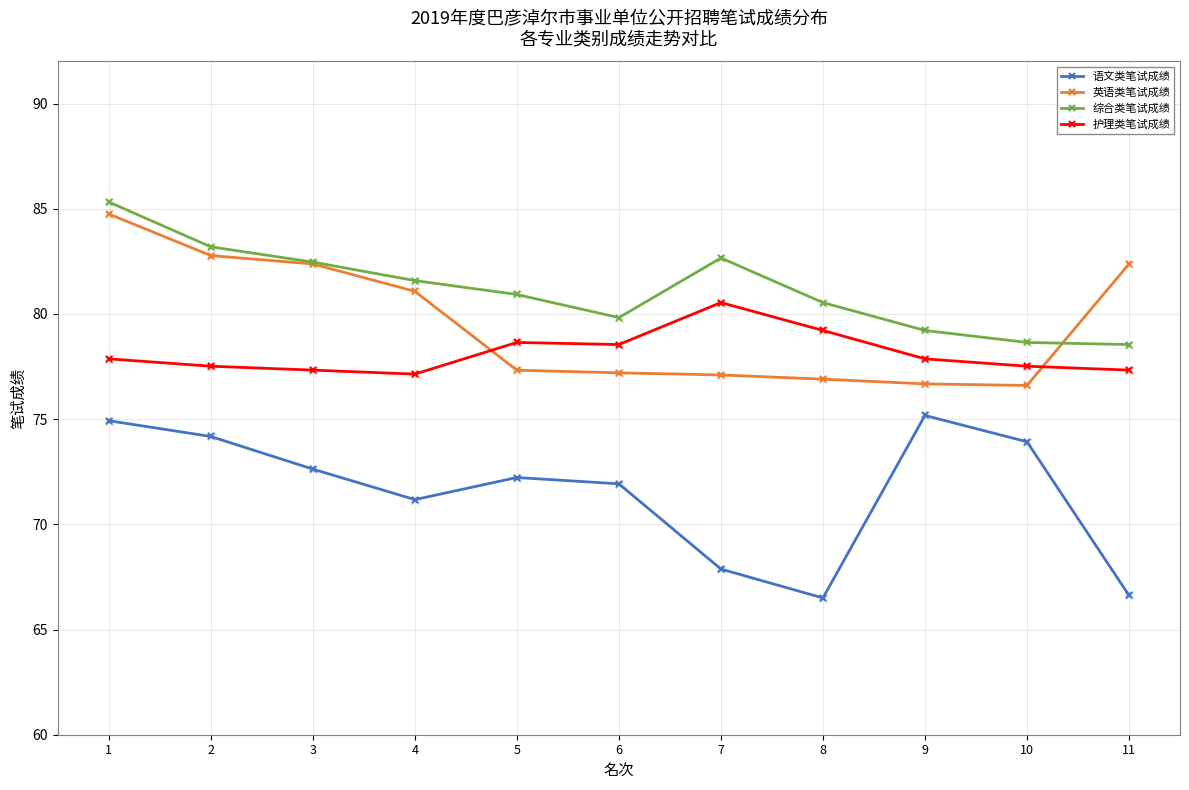

What are all the series names shown in the legend?

语文类笔试成绩, 英语类笔试成绩, 综合类笔试成绩, 护理类笔试成绩